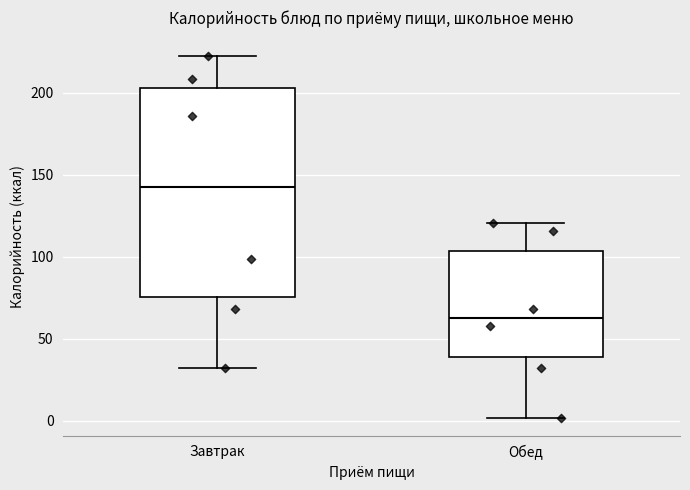

Reading left to right, transcribe this box plot: for each box, give where its median line is, the range the box spans, and where its two whiskers end, as read against the y-axis. The values are not printed on the chart, so give them approximately, as read against the axis.

Завтрак: median 140, box 75 to 205, whiskers 30 to 225
Обед: median 65, box 40 to 105, whiskers 0 to 120